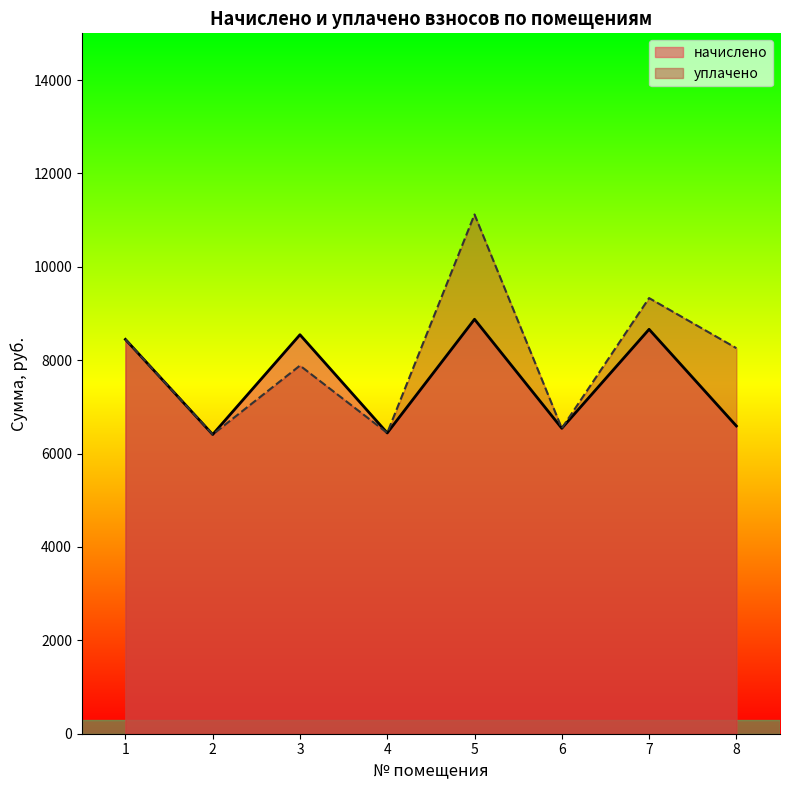

What is the sum of all уплачено values?

64430.7